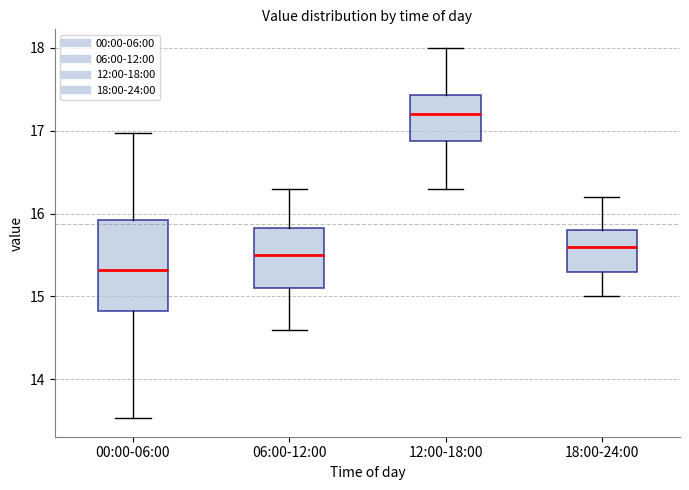

Where does the upper whisker of the box for 00:00-06:00 end on the y-axis? The values are not printed on the chart, so give them approximately, as read against the axis.

17.0